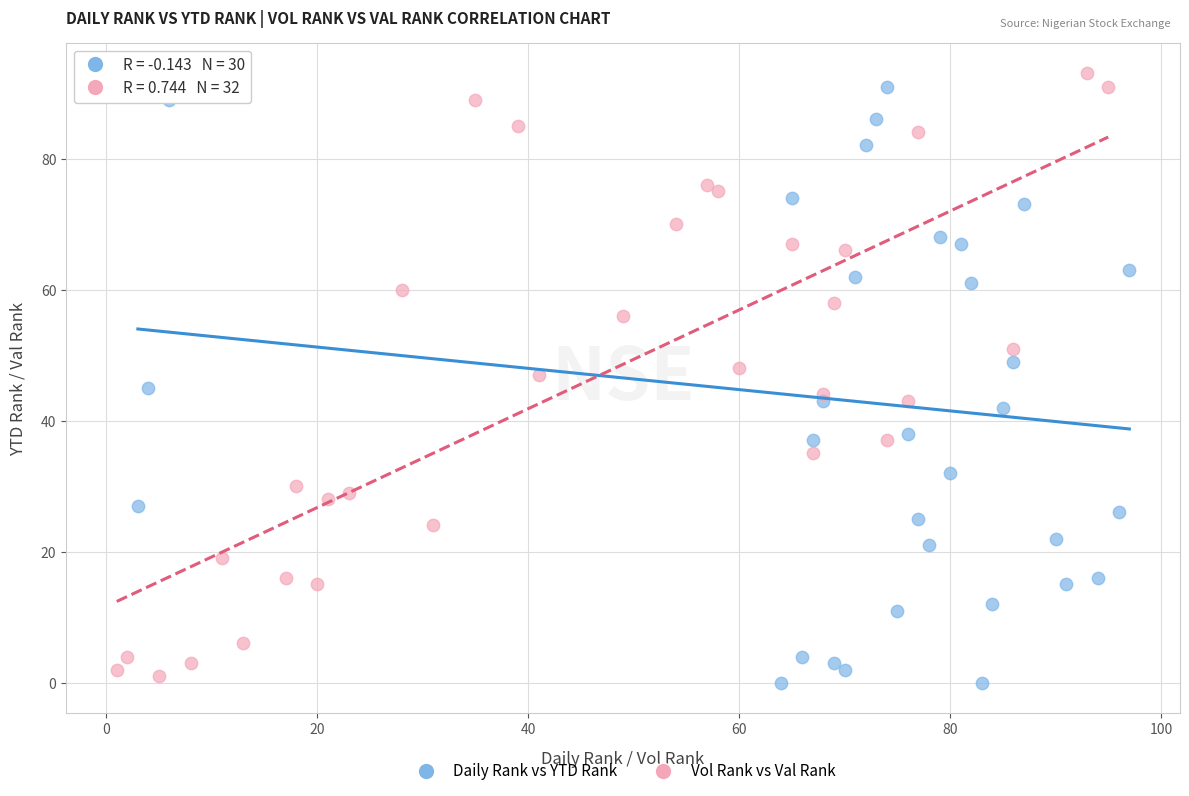

What are all the series names shown in the legend?

Daily Rank vs YTD Rank, Vol Rank vs Val Rank